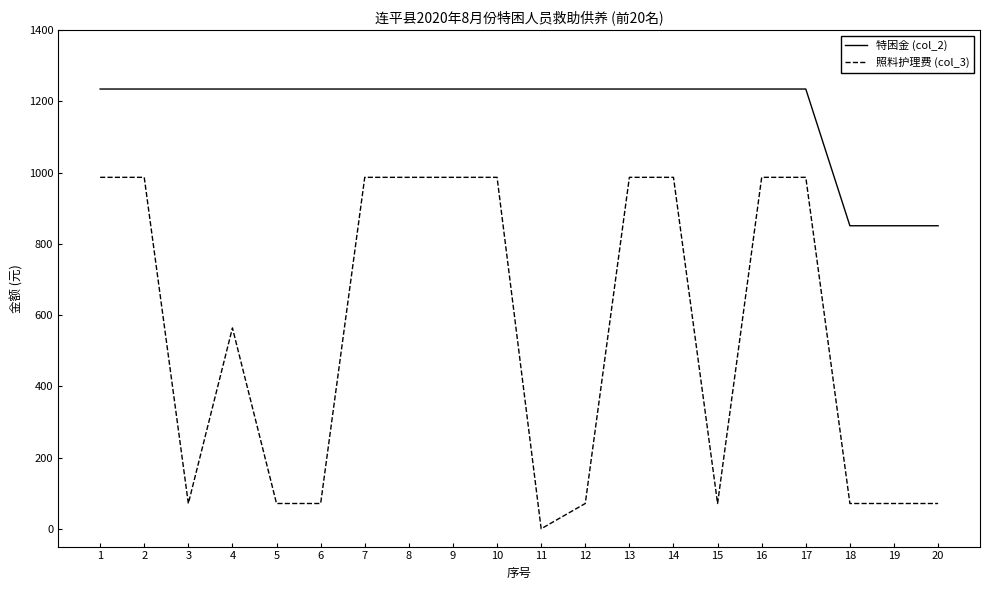

True or false: 照料护理费 (col_3) and 特困金 (col_2) intersect in this chart.

False